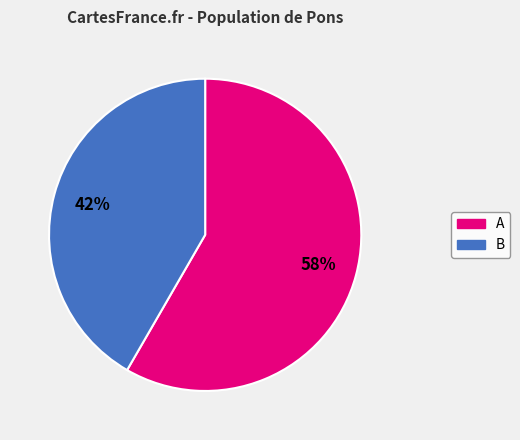

To the nearest percent, what is the average slice percentage?

50%